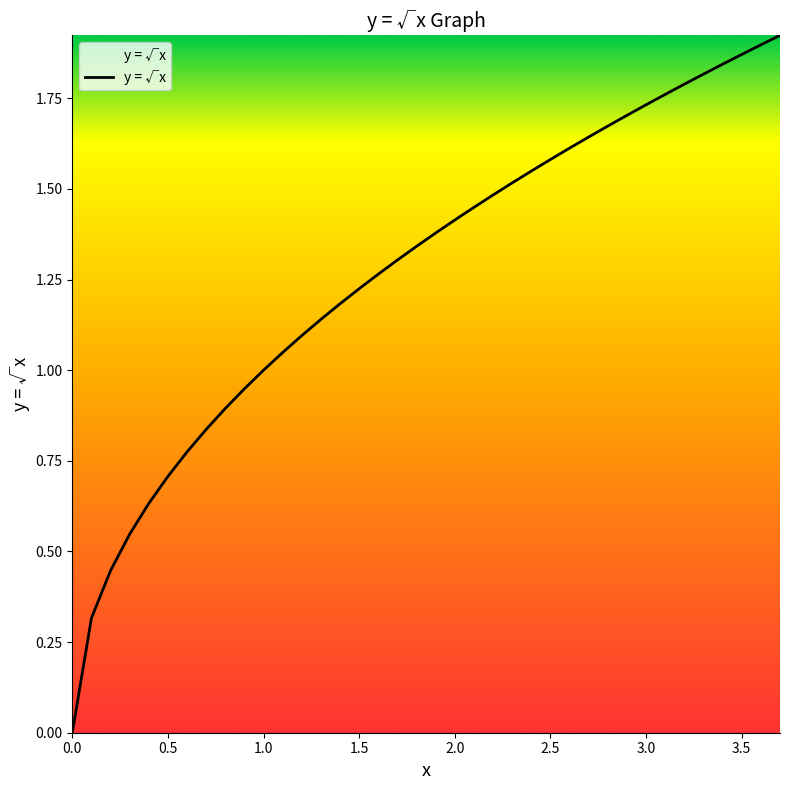

How many lines are shown in the chart?

1